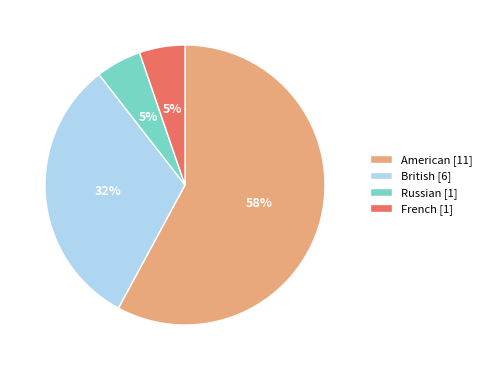

To the nearest percent, what percentage of the pie is American?

58%